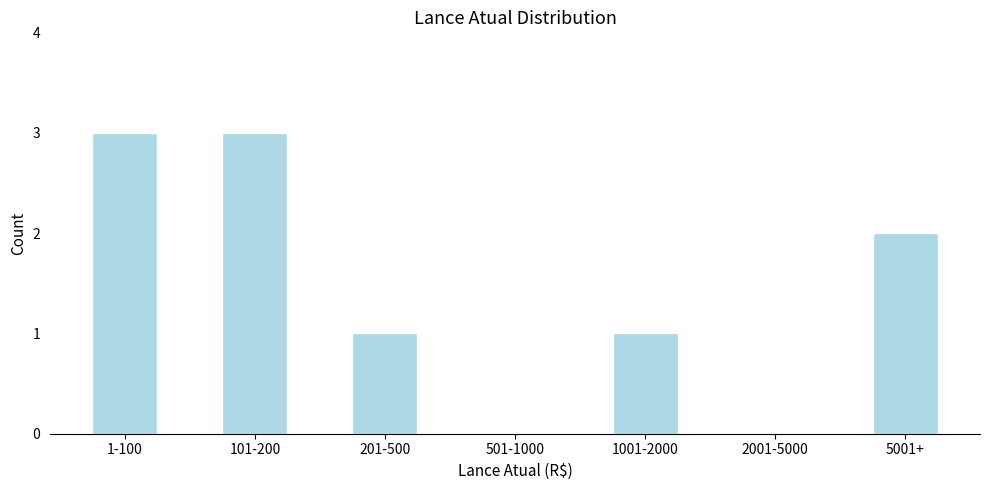

Reading left to right, what are all the values shown in this chart?

1-100=3	101-200=3	201-500=1	501-1000=0	1001-2000=1	2001-5000=0	5001+=2